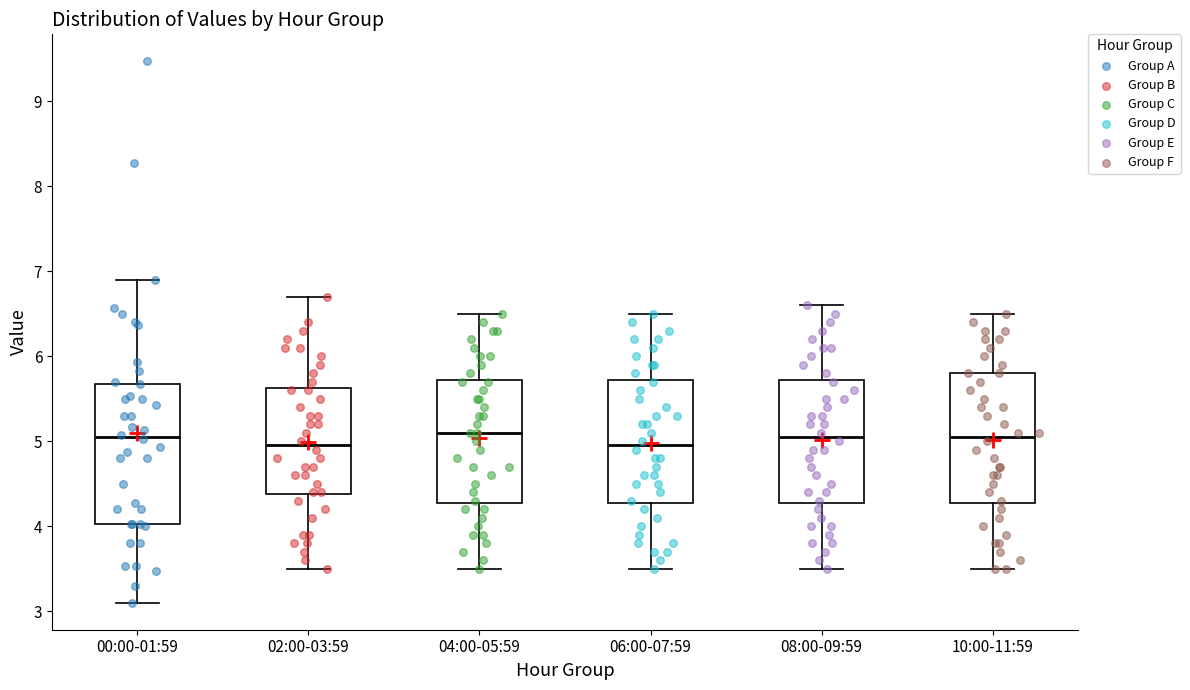

Reading left to right, transcribe this box plot: for each box, give where its median line is, the range the box spans, and where its two whiskers end, as read against the y-axis. The values are not printed on the chart, so give them approximately, as read against the axis.

00:00-01:59: median 5.1, box 4.0 to 5.7, whiskers 3.1 to 6.9
02:00-03:59: median 5.0, box 4.4 to 5.6, whiskers 3.5 to 6.7
04:00-05:59: median 5.1, box 4.3 to 5.7, whiskers 3.5 to 6.5
06:00-07:59: median 5.0, box 4.3 to 5.7, whiskers 3.5 to 6.5
08:00-09:59: median 5.1, box 4.3 to 5.7, whiskers 3.5 to 6.6
10:00-11:59: median 5.1, box 4.3 to 5.8, whiskers 3.5 to 6.5